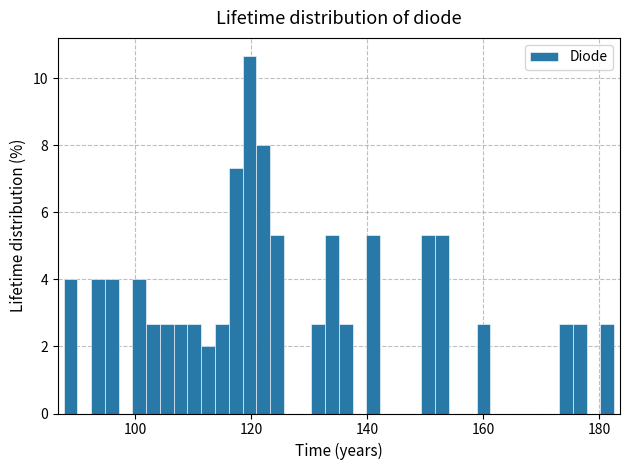

Read against the x-axis, roughly where is the centre of the tallest bar?

120